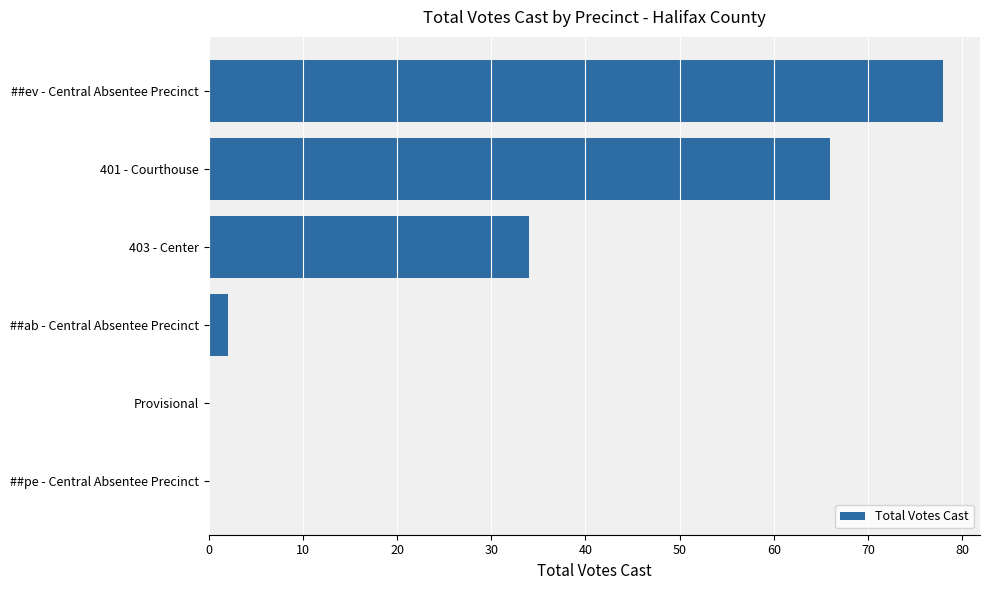

The chart shows a value of 2 at ##ab - Central Absentee Precinct. True or false?

True